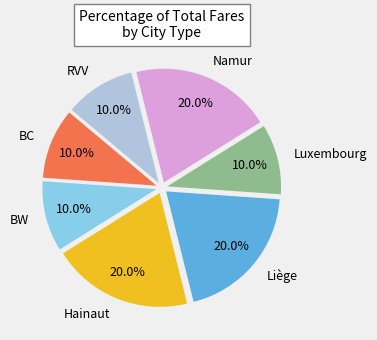

Combined, do BC and Liège account for over 50%?

No